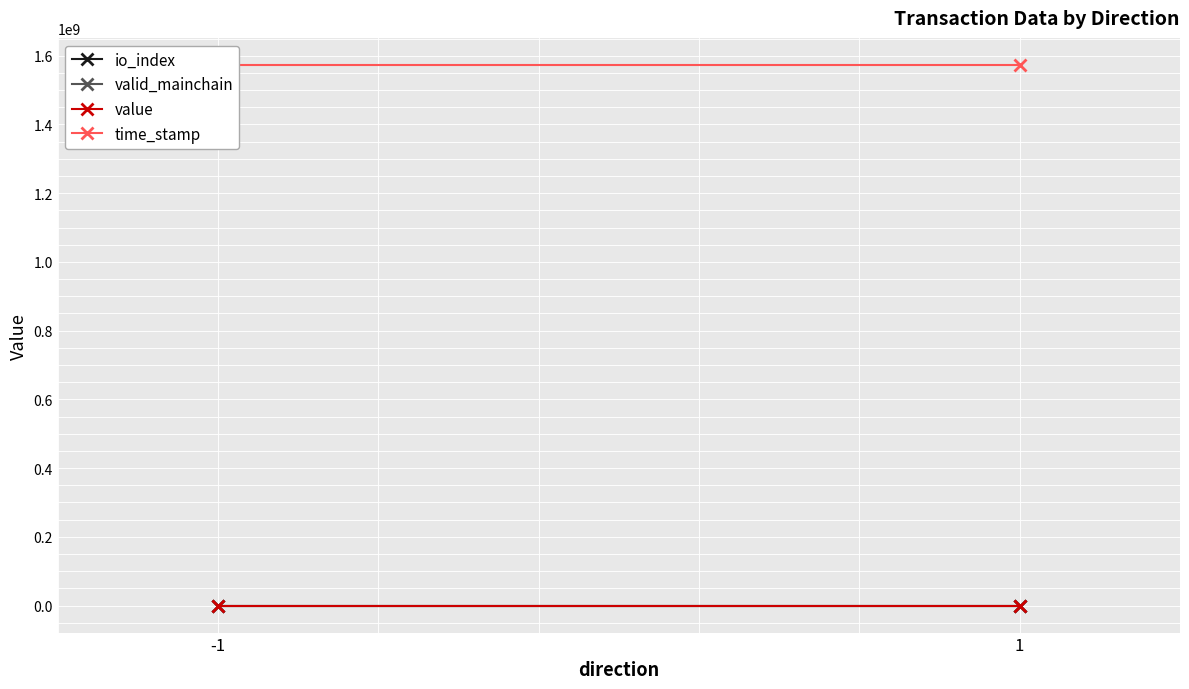

The value of value at -1 is 0.0. True or false?

False